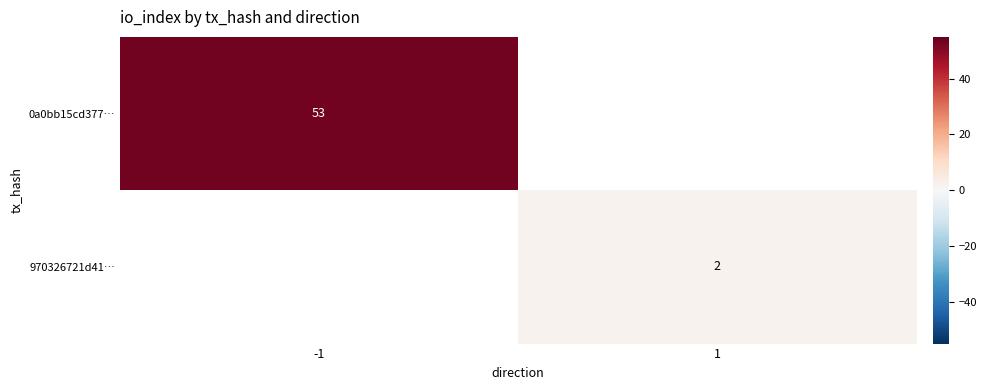

At how many categories does at least one series exceed 24?

1